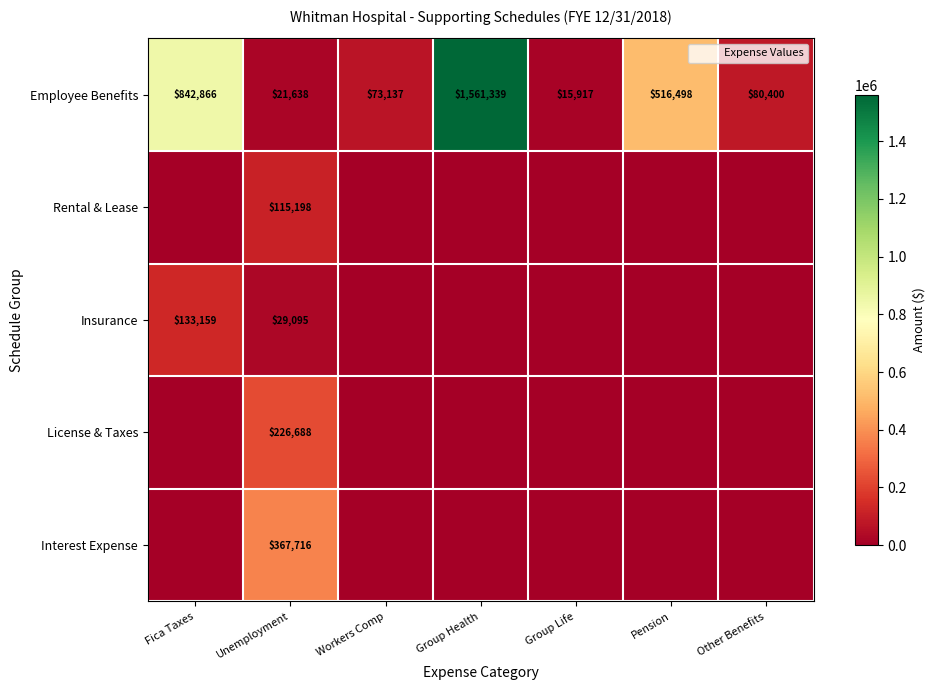

At which label does Employee Benefits reach its minimum?

Group Life